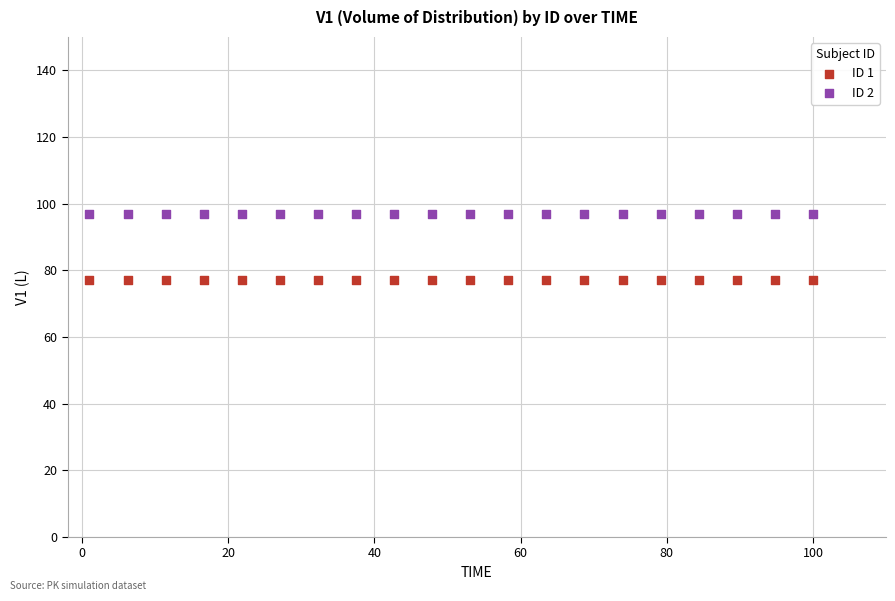

Which series reaches the maximum Y coordinate?

ID 2